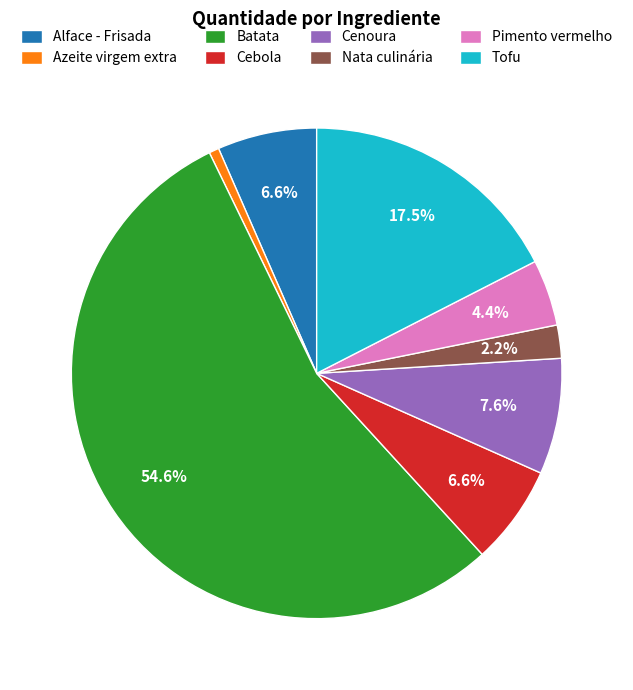

Is it true that Cenoura is 8% of the pie?

True